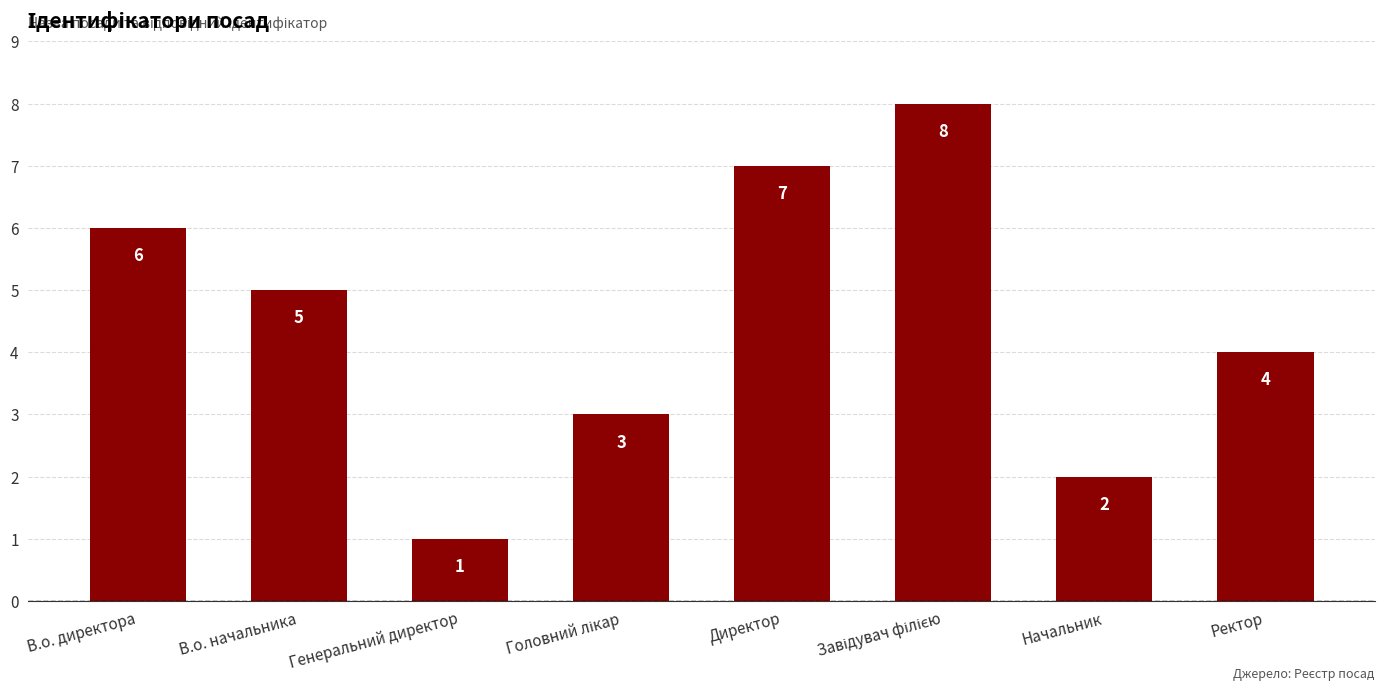

What is the difference between the values at Ректор and В.о. начальника?

1